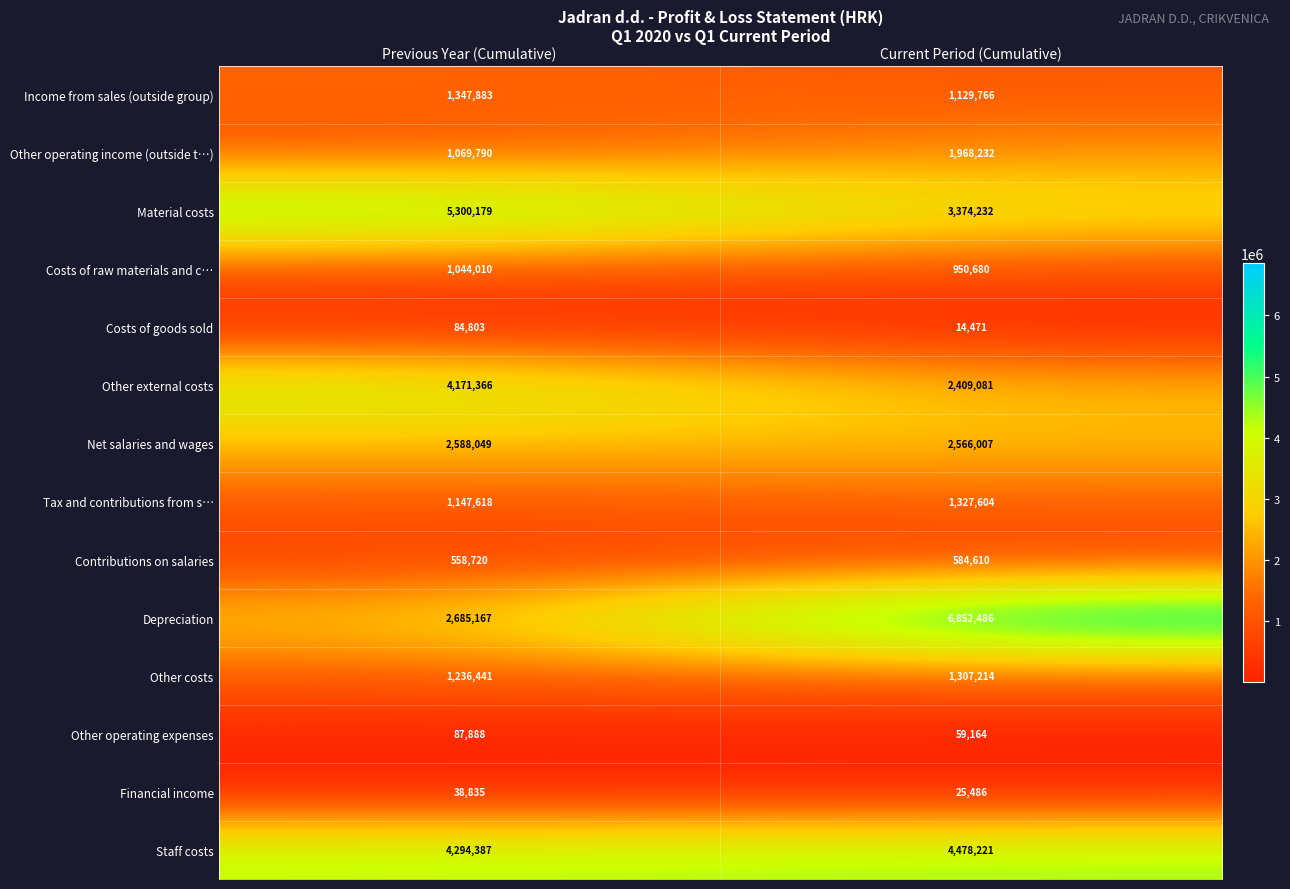

Rank the series by their maximum value, from lowest to highest.

Financial income, Costs of goods sold, Other operating expenses, Contributions on salaries, Costs of raw materials and c…, Other costs, Tax and contributions from s…, Income from sales (outside group), Other operating income (outside t…), Net salaries and wages, Other external costs, Staff costs, Material costs, Depreciation